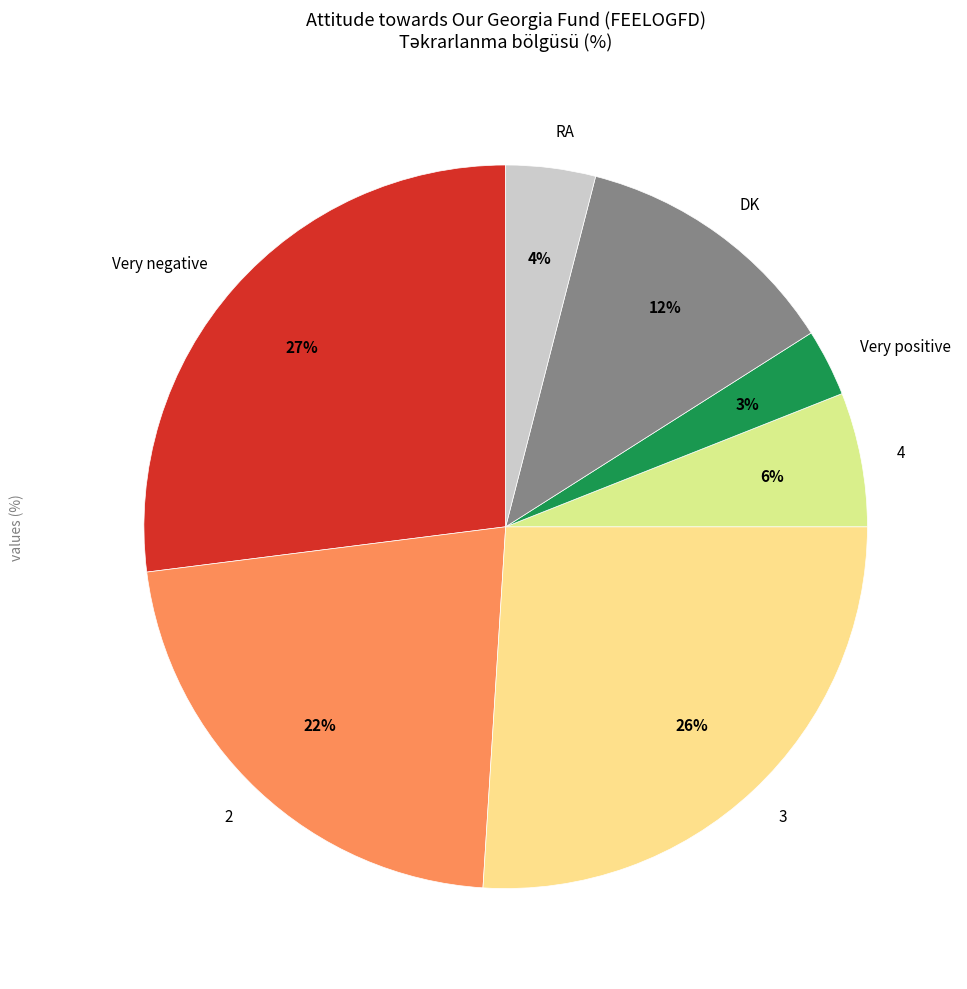

To the nearest percent, what portion does 4 represent?

6%